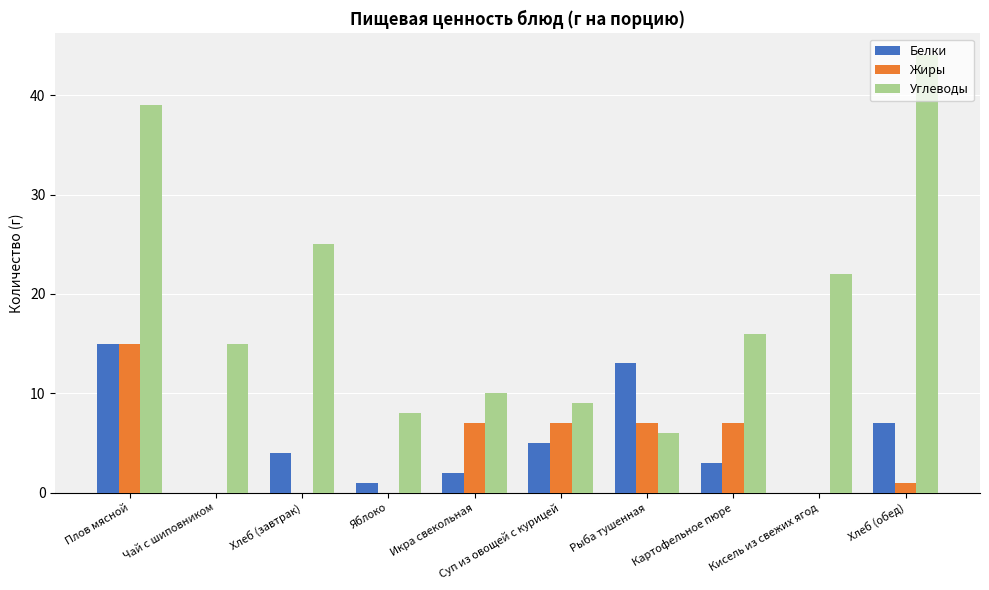

Reading left to right, extract all data points from this chart.

Белки: 15	0	4	1	2	5	13	3	0	7
Жиры: 15	0	0	0	7	7	7	7	0	1
Углеводы: 39	15	25	8	10	9	6	16	22	44